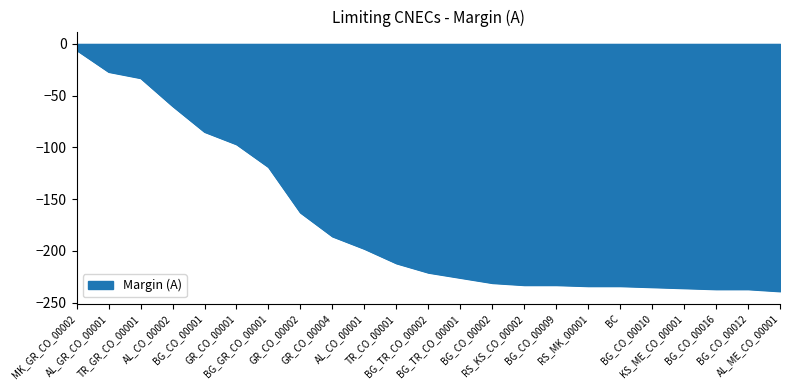

Which has a higher value, BG_TR_CO_00002 or AL_CO_00001?

AL_CO_00001